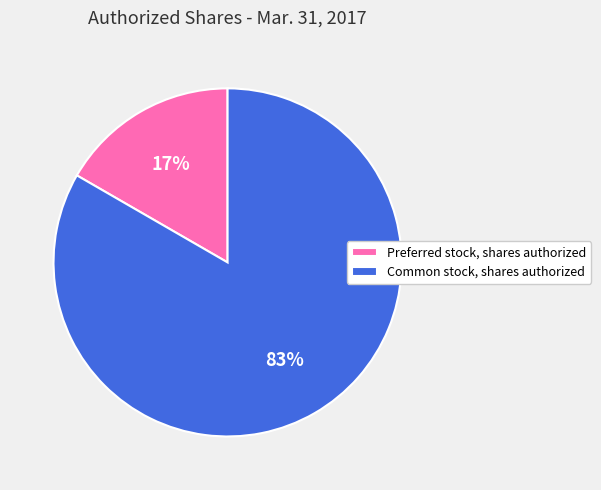

The Common stock, shares authorized slice represents 90% of the pie. True or false?

False